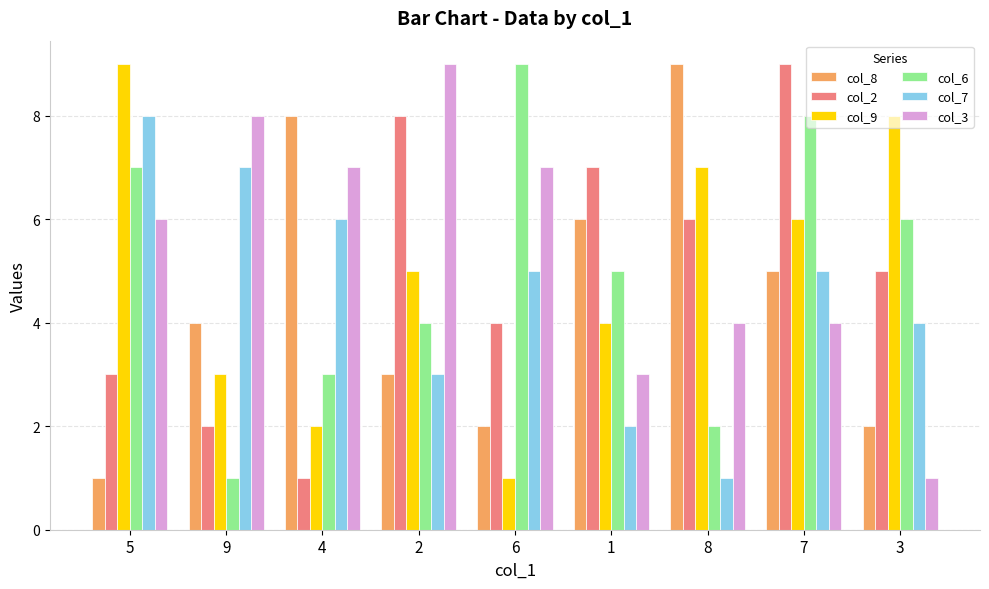

What is the label of the 7th bar from the right?

4